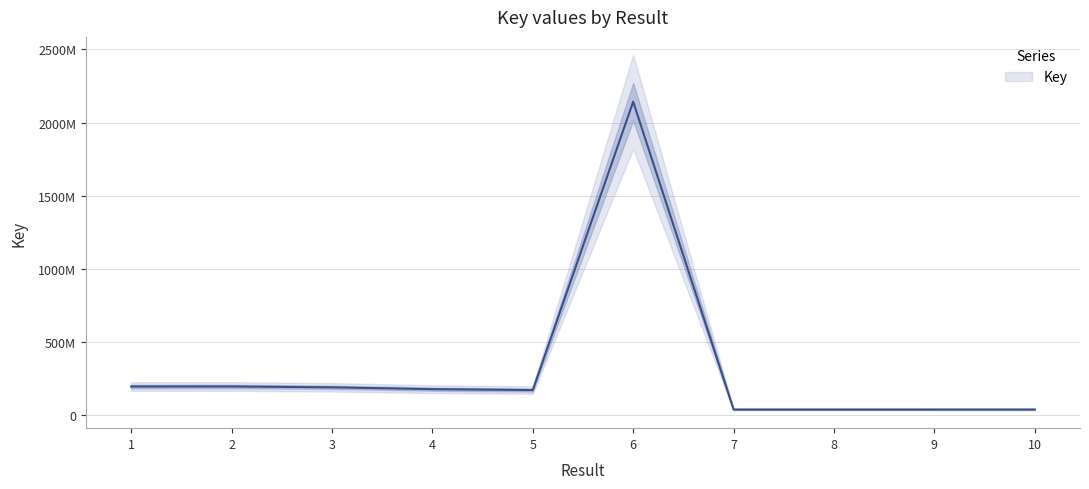

What is the average value?

323669474